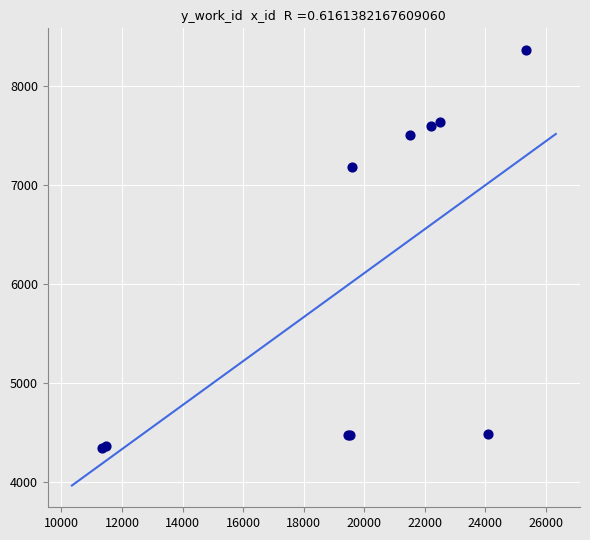

What Y value in the scatter plot is closest to 6352?

7187